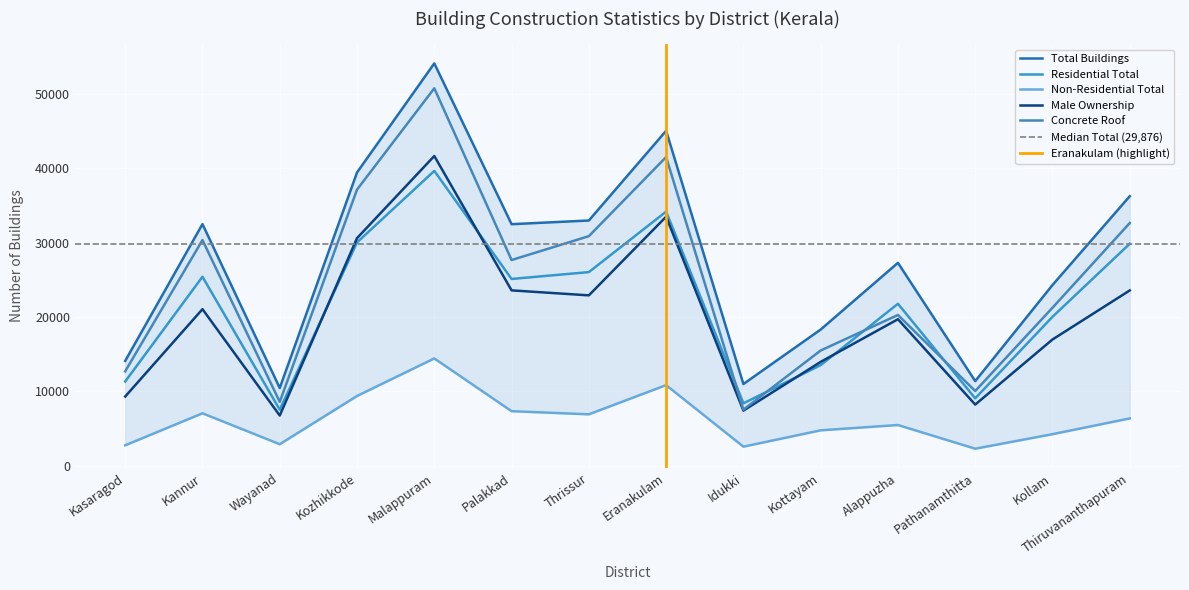

At which category does the chart reach its minimum across all series?

Pathanamthitta